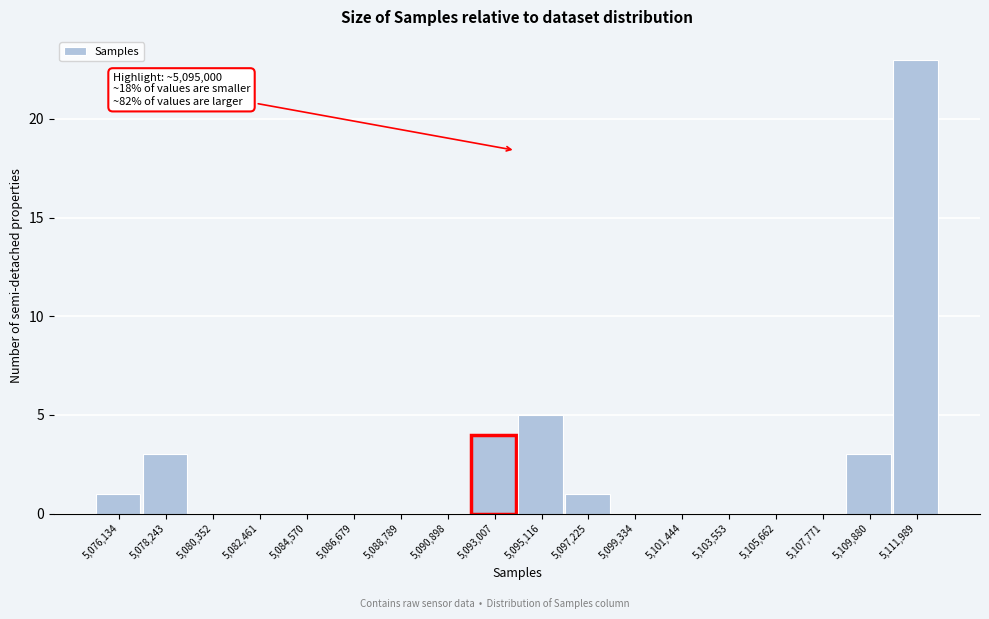

Reading left to right, transcribe all the data shown in this chart.

5,076,134=1	5,078,243=3	5,080,352=0	5,082,461=0	5,084,570=0	5,086,679=0	5,088,789=0	5,090,898=0	5,093,007=4	5,095,116=5	5,097,225=1	5,099,334=0	5,101,444=0	5,103,553=0	5,105,662=0	5,107,771=0	5,109,880=3	5,111,989=23